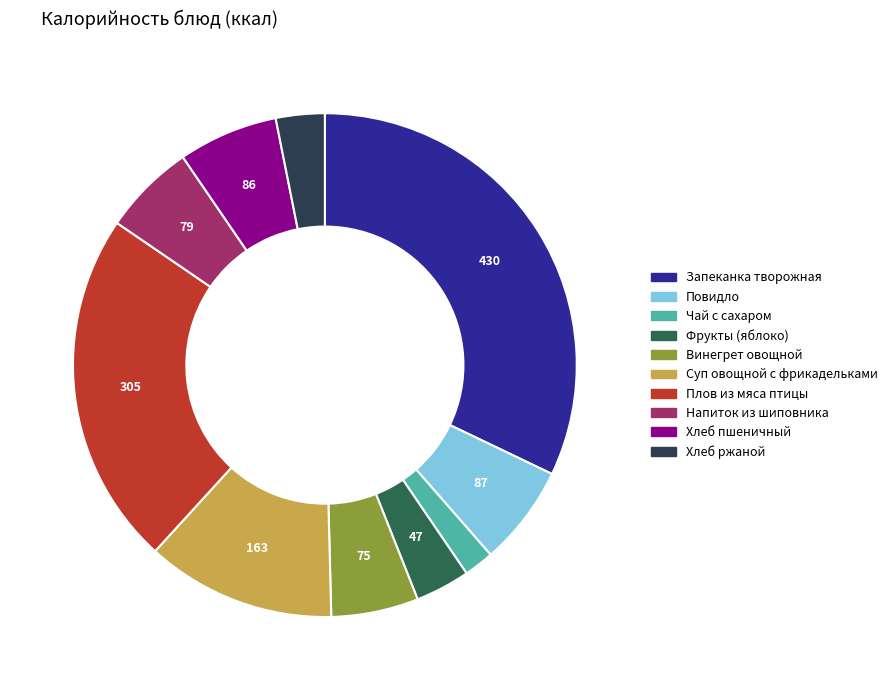

Does Фрукты (яблоко) account for over 50% of the chart?

No